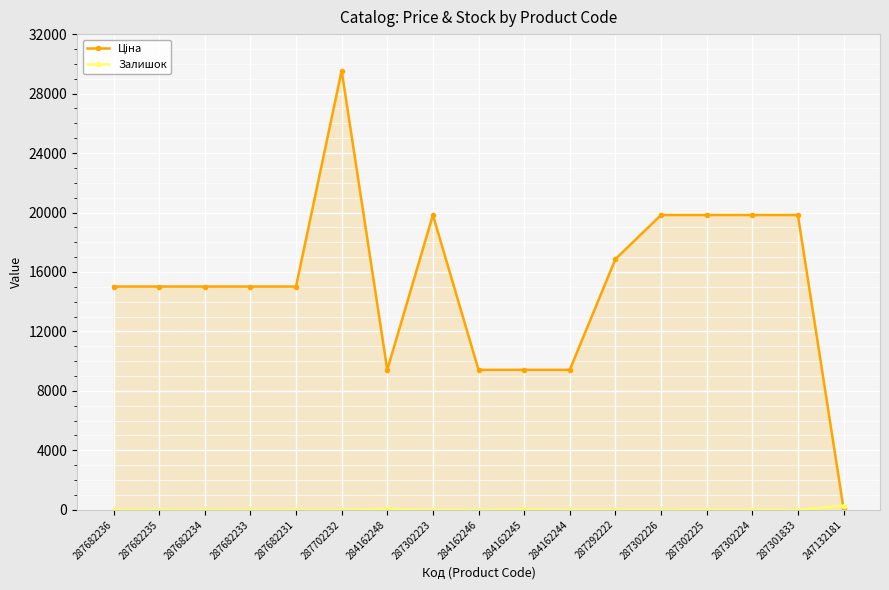

Which series has the widest spread of values?

Ціна